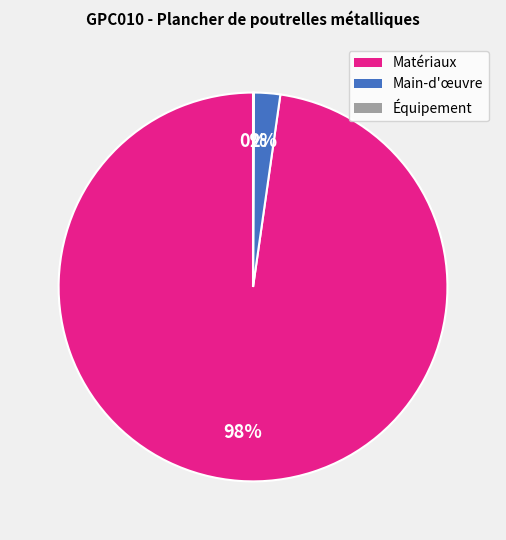

To the nearest percent, what is the difference between the largest and smallest slice percentages?

98%